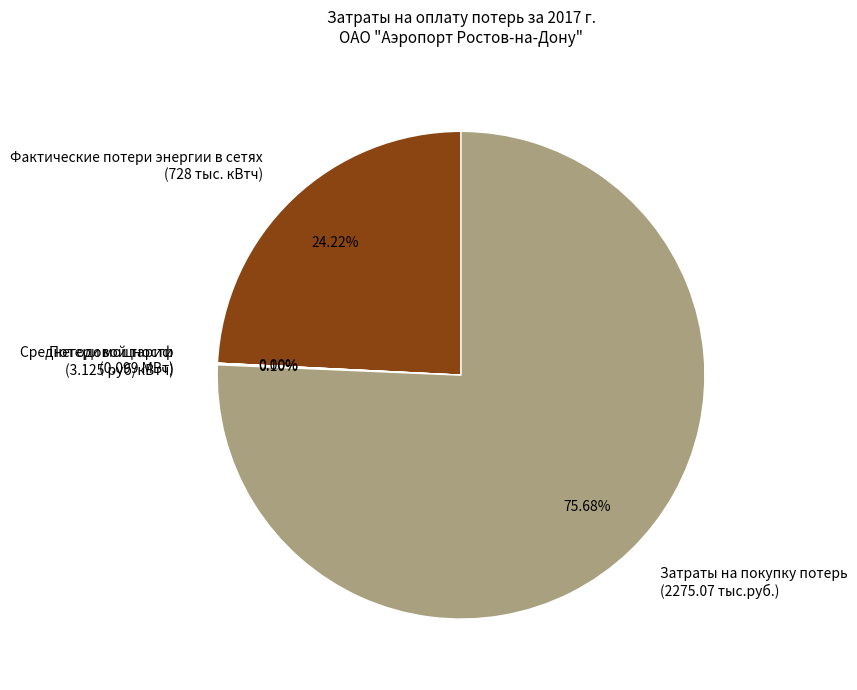

Which category accounts for the majority?

Затраты на покупку потерь (2275.07 тыс.руб.)